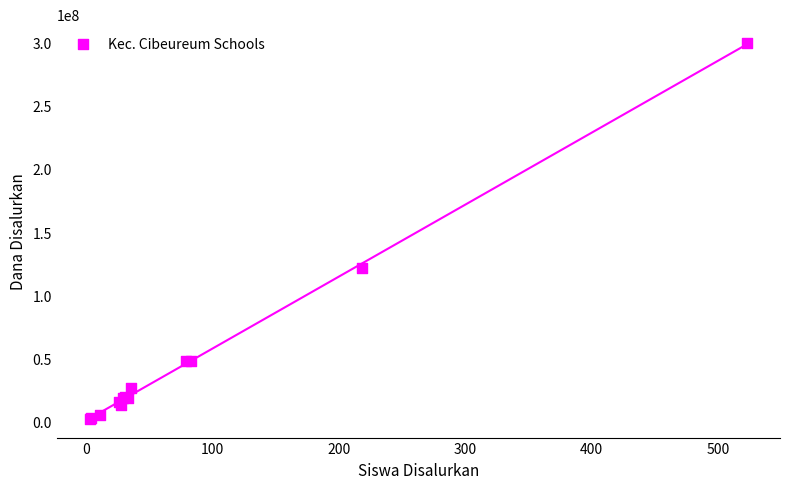

What Y value in the scatter plot is closest to 150937500?

121500000